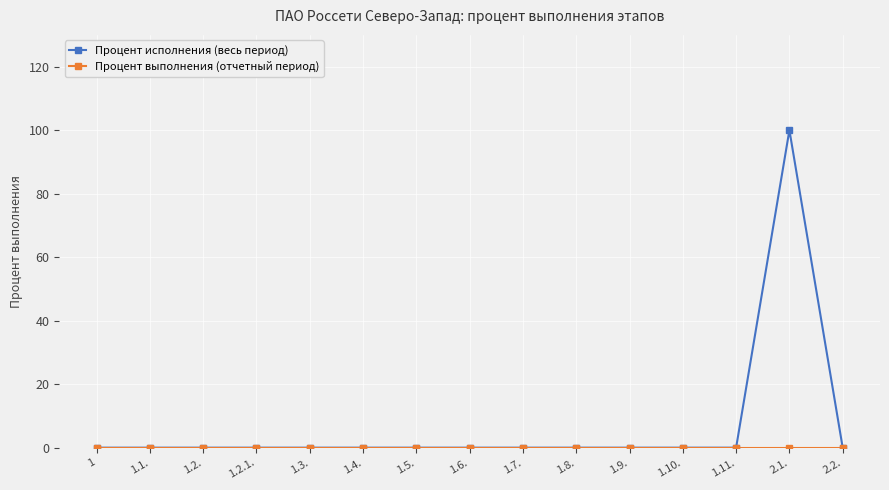

Which category has the highest value in the Процент исполнения (весь период) series?

2.1.